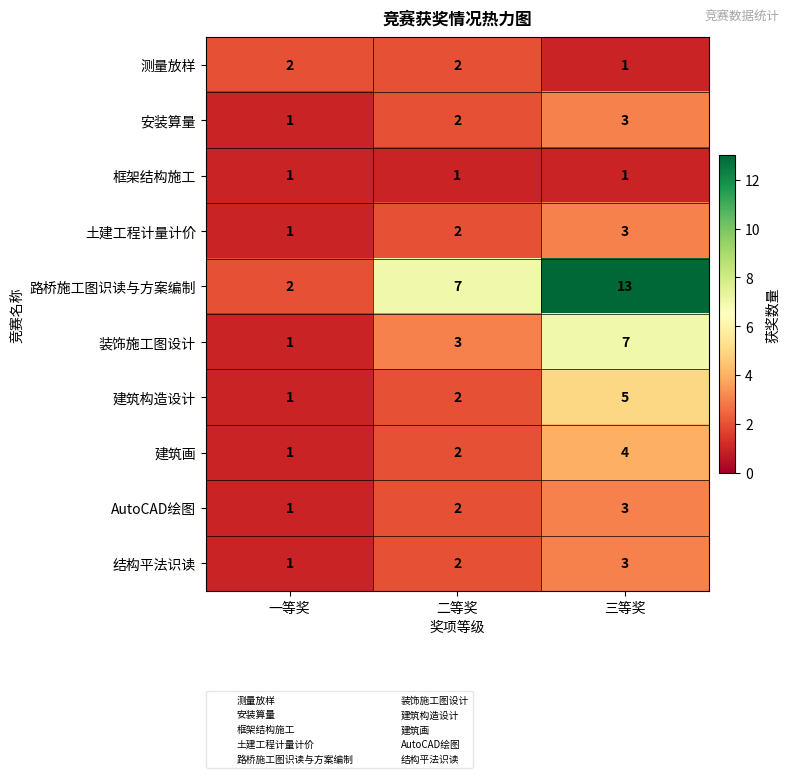

True or false: 土建工程计量计价 has a value of 1 at 二等奖.

False